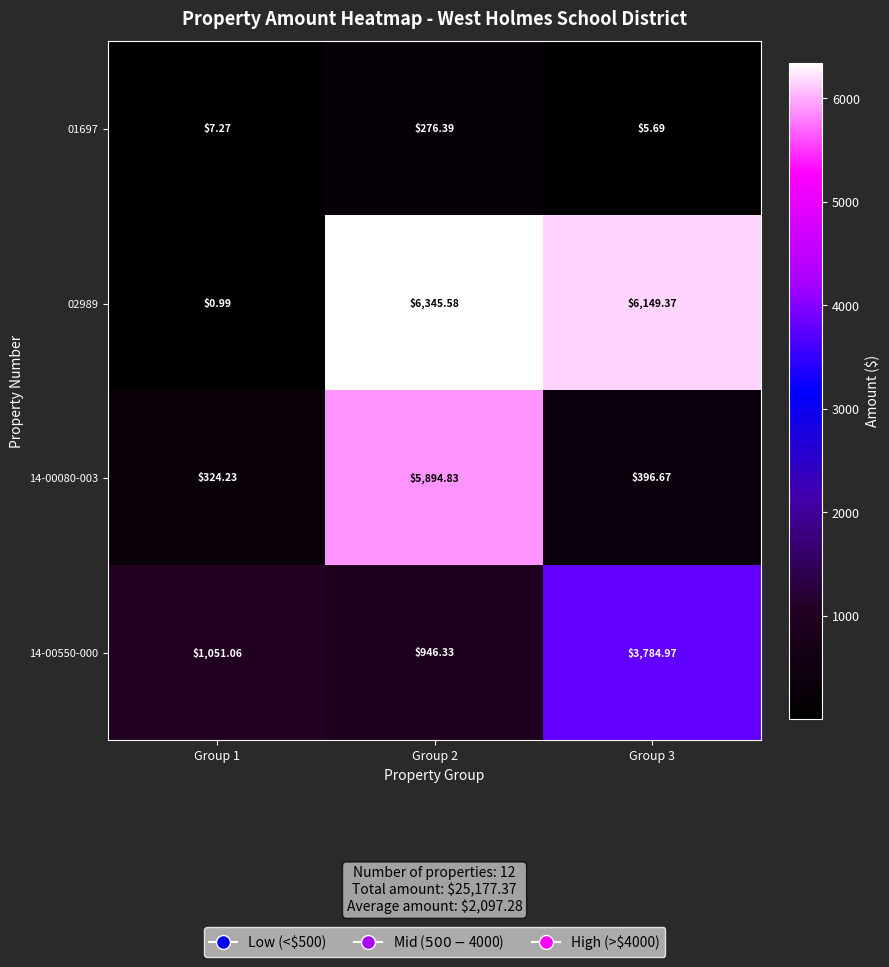

Is the value of 14-00550-000 at Group 1 greater than the value of 14-00080-003 at Group 3?

Yes